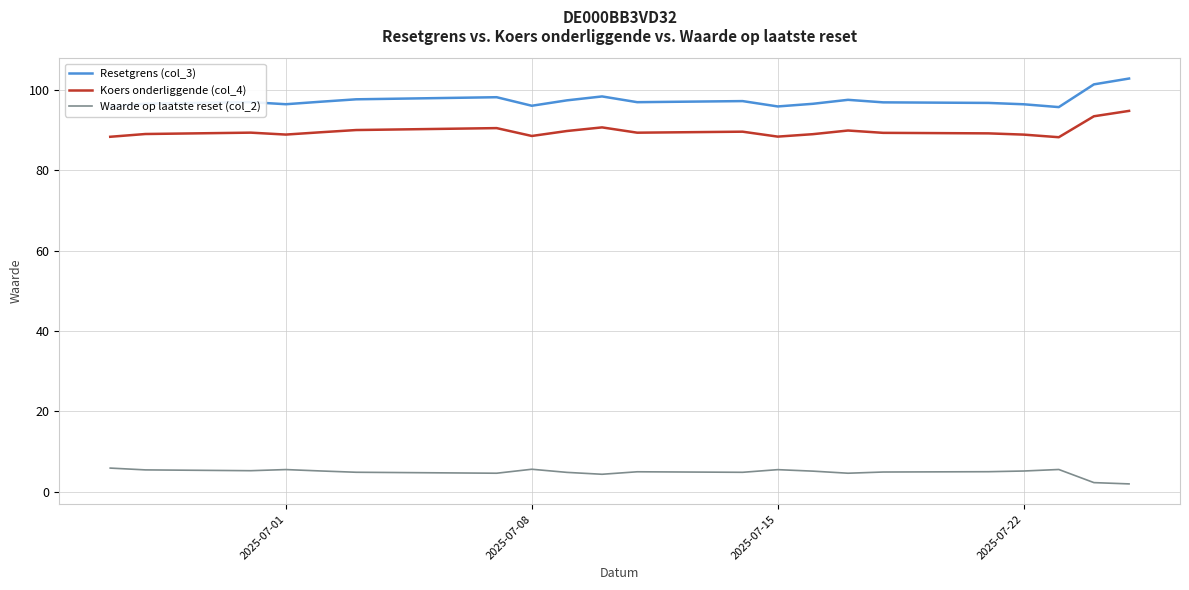

How many lines are shown in the chart?

3